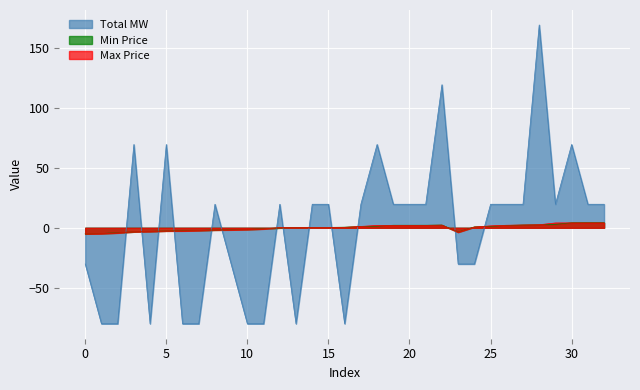

In Total MW, how many points are lower than both neighbors (excluding endpoints)?

4